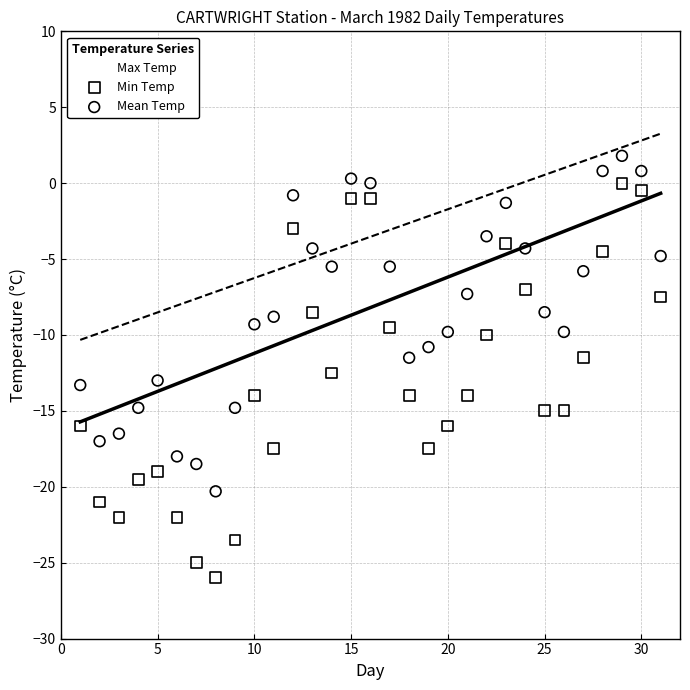

What are all the series names shown in the legend?

Max Temp, Min Temp, Mean Temp